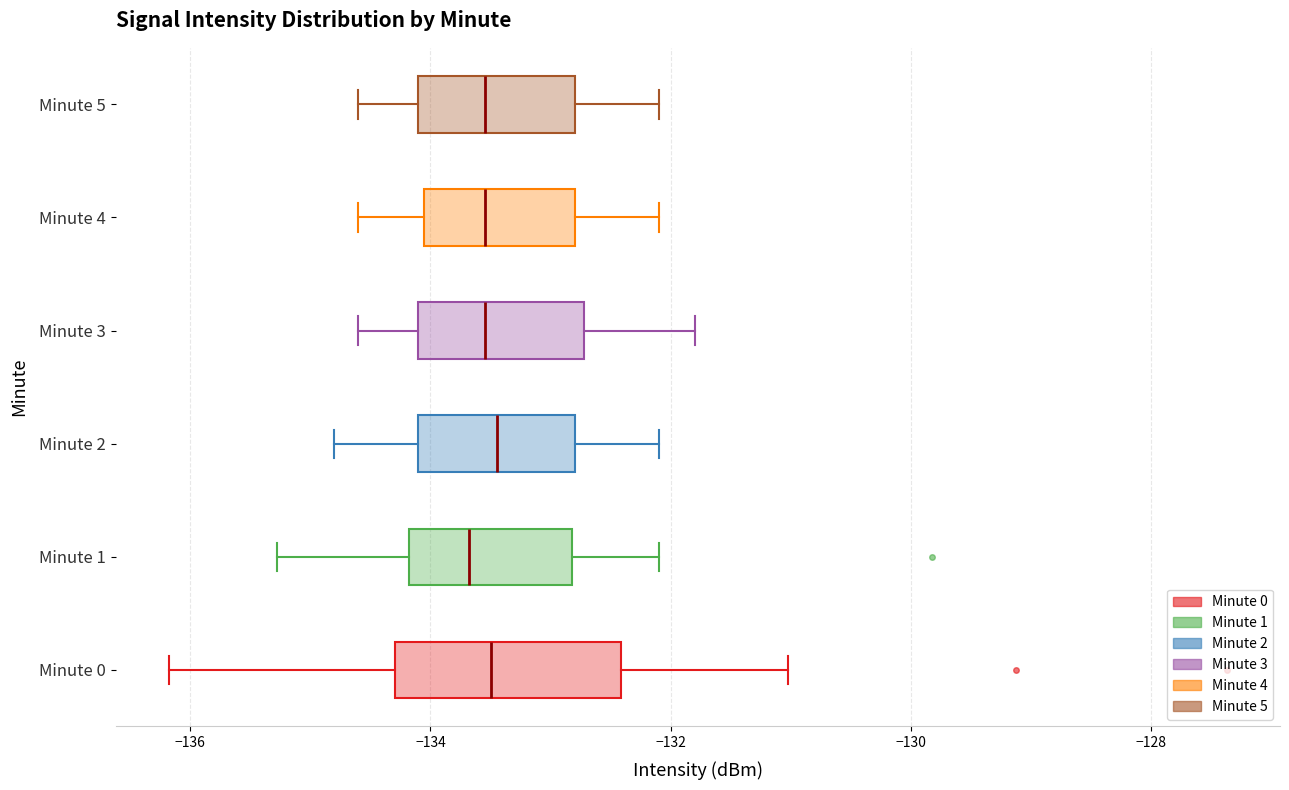

Reading bottom to top, read every box against the x-axis: the position of its median line, the range the box covers, and the ends of its whiskers. The values are not printed on the chart, so give them approximately, as read against the axis.

Minute 0: median -133.4, box -134.2 to -132.4, whiskers -136.2 to -131.0
Minute 1: median -133.6, box -134.2 to -132.8, whiskers -135.2 to -132.0
Minute 2: median -133.4, box -134.0 to -132.8, whiskers -134.8 to -132.0
Minute 3: median -133.6, box -134.0 to -132.8, whiskers -134.6 to -131.8
Minute 4: median -133.6, box -134.0 to -132.8, whiskers -134.6 to -132.0
Minute 5: median -133.6, box -134.0 to -132.8, whiskers -134.6 to -132.0